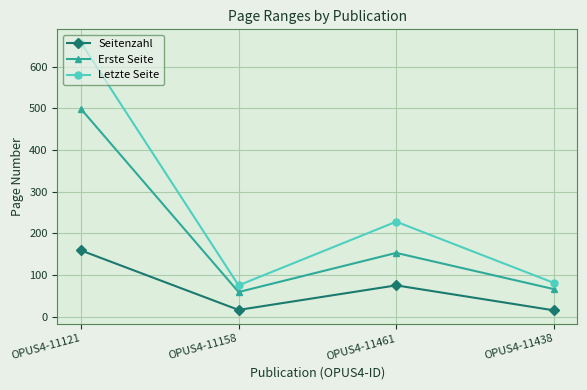

True or false: Letzte Seite and Erste Seite cross at least once.

False